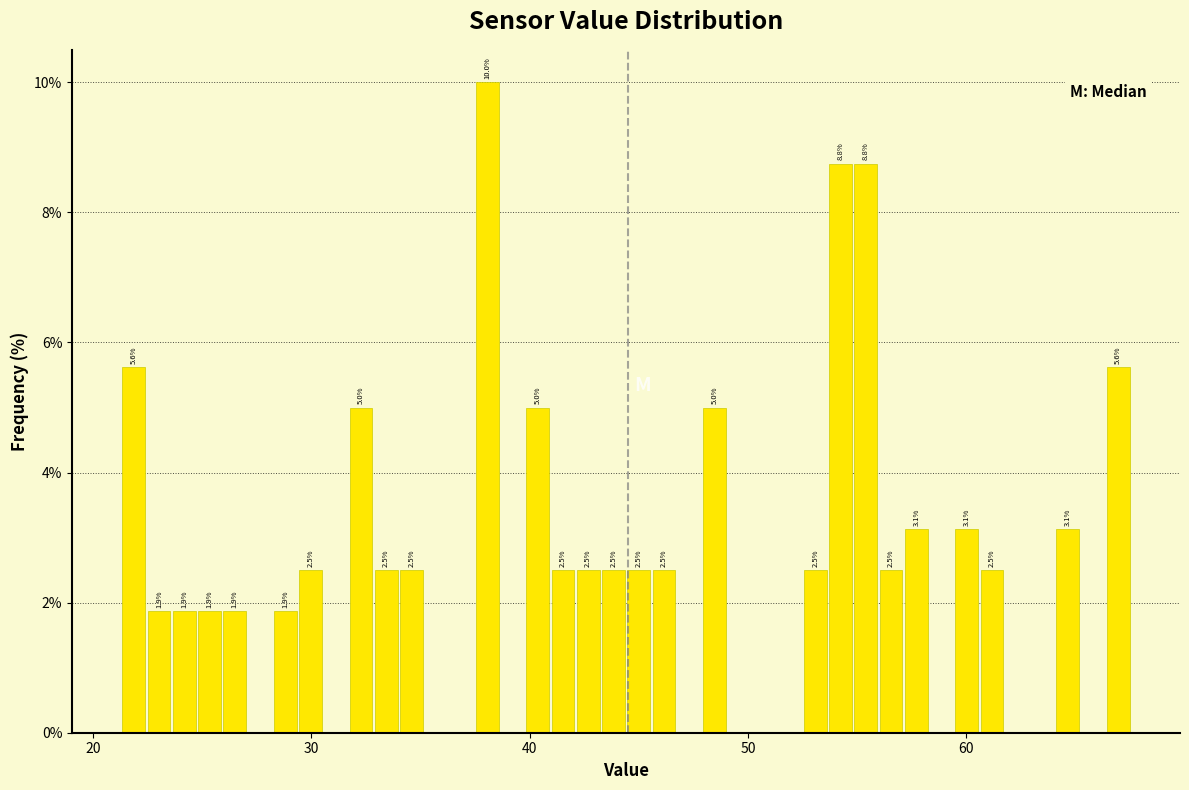

Around what value on the x-axis is the tallest bar? Give the approximate position of its centre, as read against the axis.

38